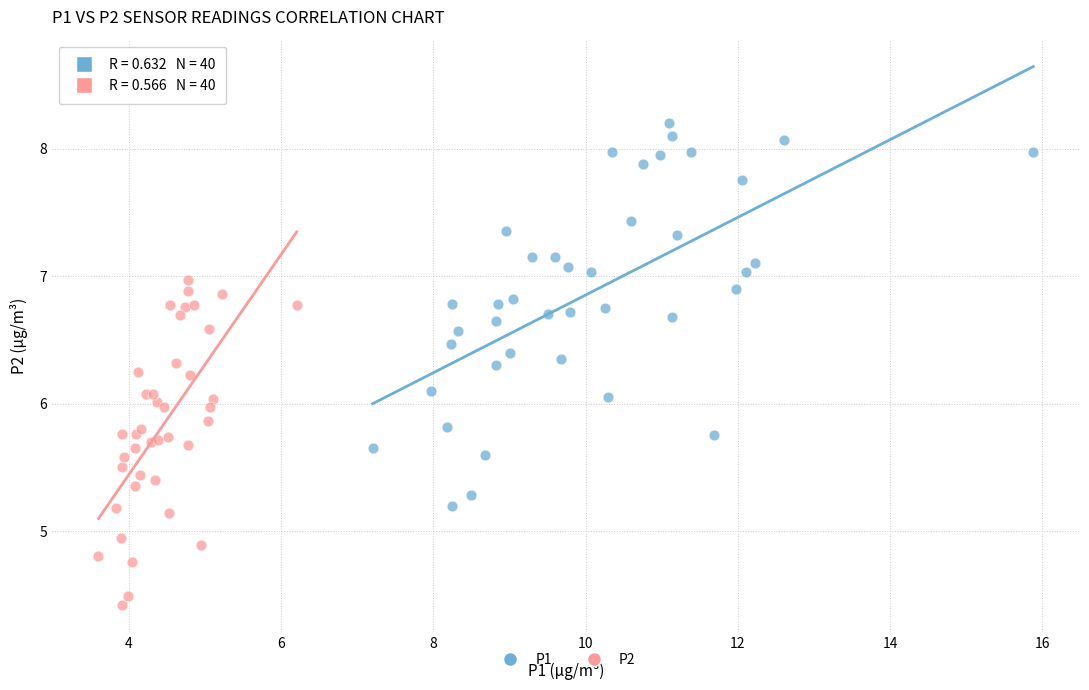

Which series has the largest Y range (max minus min)?

P1